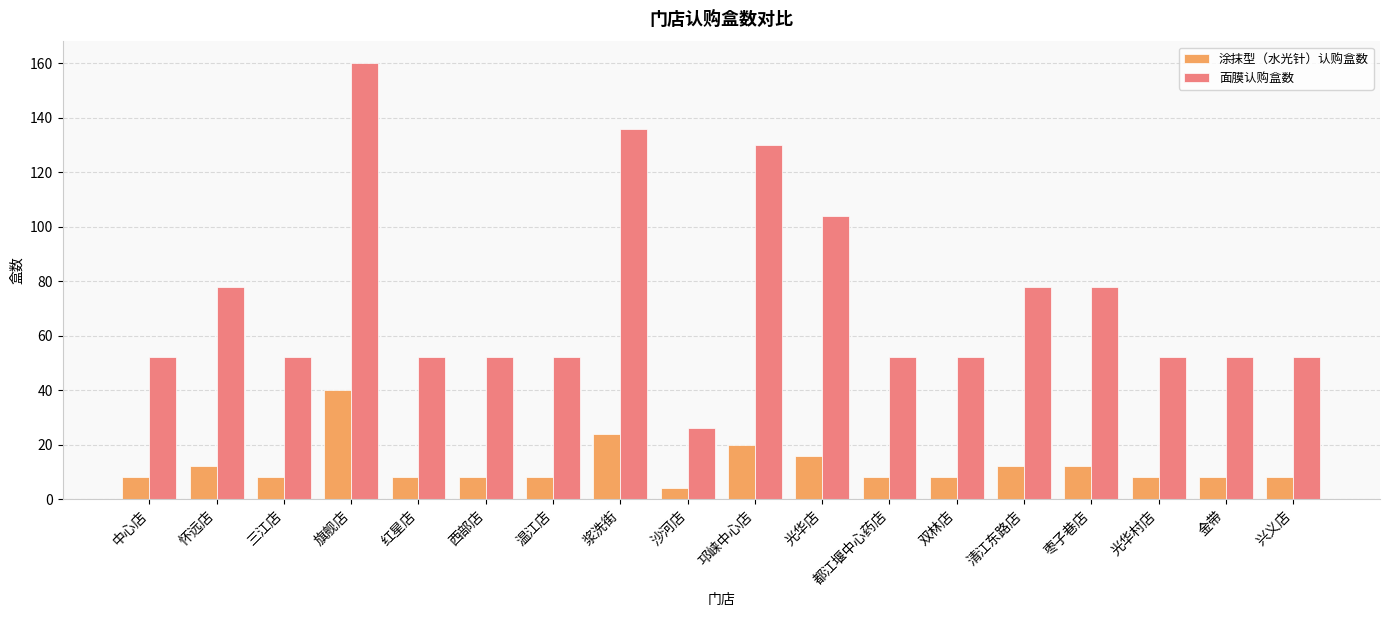

What is the value of the 涂抹型（水光针）认购盒数 bar at the 15th from the left?

12